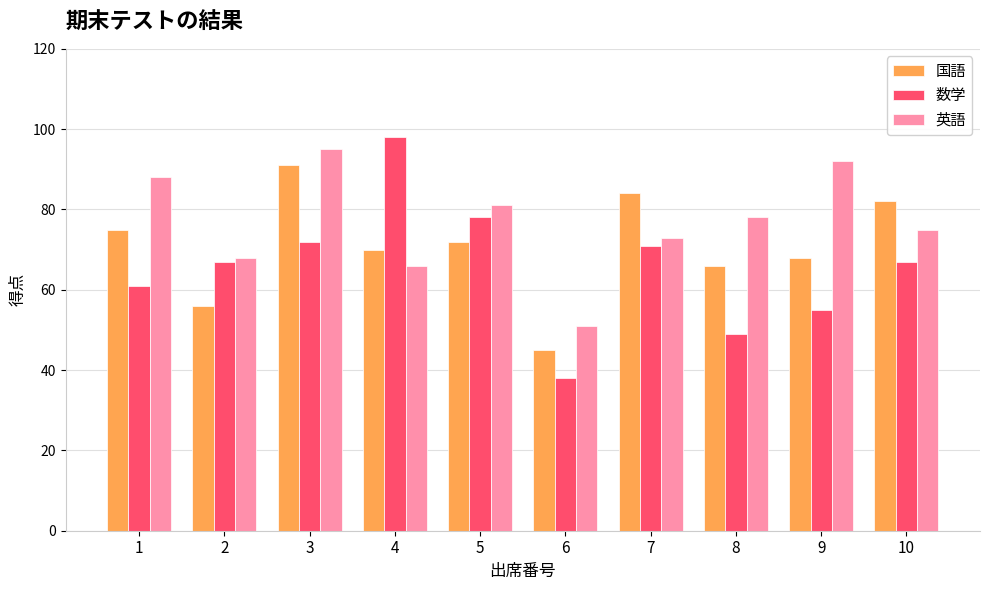

Rank the series by their average value, from highest to lowest.

英語, 国語, 数学